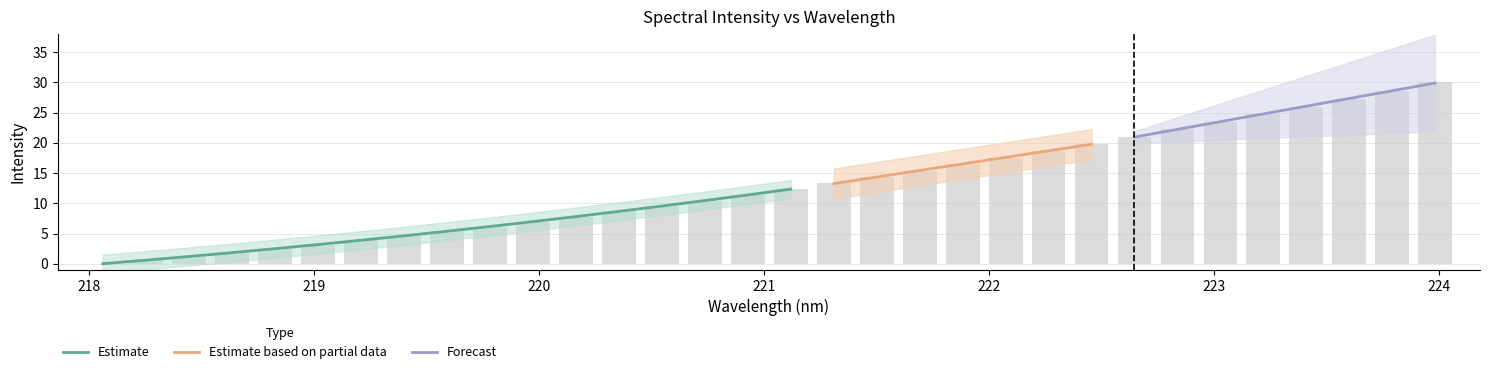

Rank the categories by value from lowest to highest.

218.0596, 218.2508, 218.442, 218.6332, 218.8244, 219.0156, 219.2067, 219.3979, 219.589, 219.7801, 219.9712, 220.1623, 220.3533, 220.5444, 220.7354, 220.9264, 221.1174, 221.3083, 221.4993, 221.6902, 221.8812, 222.0721, 222.263, 222.4538, 222.6447, 222.8355, 223.0264, 223.2172, 223.408, 223.5987, 223.7895, 223.9802